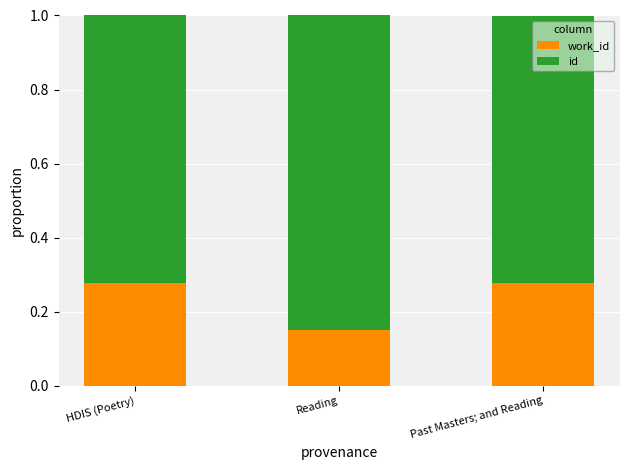

What is the total value across all series at Past Masters; and Reading?

1.0